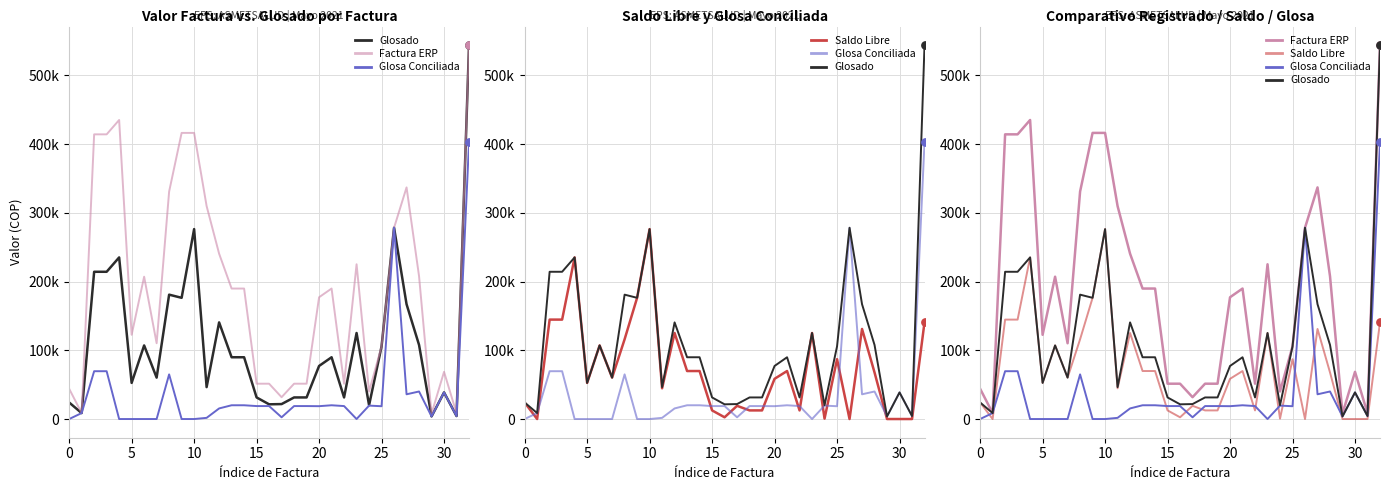

Which series has the largest Y range (max minus min)?

Glosado